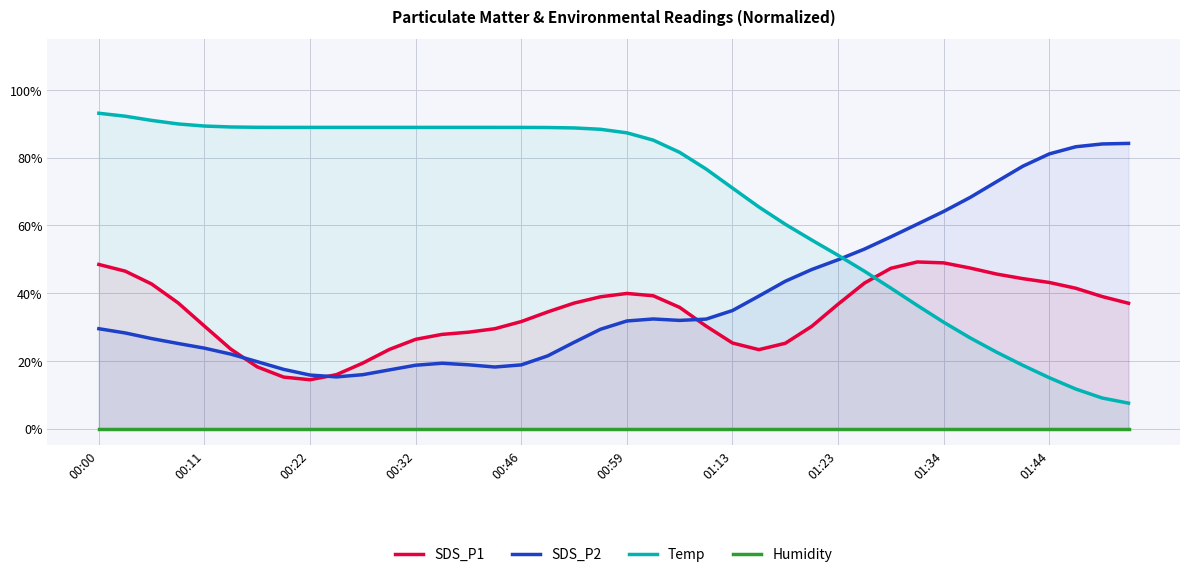

Reading left to right, what are all the values shown in this chart?

SDS_P1: 0.5	0.5	0.4	0.4	0.3	0.2	0.2	0.2	0.1	0.2	0.2	0.2	0.3	0.3	0.3	0.3	0.3	0.3	0.4	0.4	0.4	0.4	0.4	0.3	0.3	0.2	0.3	0.3	0.4	0.4	0.5	0.5	0.5	0.5	0.5	0.4	0.4	0.4	0.4	0.4
SDS_P2: 0.3	0.3	0.3	0.3	0.2	0.2	0.2	0.2	0.2	0.2	0.2	0.2	0.2	0.2	0.2	0.2	0.2	0.2	0.3	0.3	0.3	0.3	0.3	0.3	0.3	0.4	0.4	0.5	0.5	0.5	0.6	0.6	0.6	0.7	0.7	0.8	0.8	0.8	0.8	0.8
Temp: 0.9	0.9	0.9	0.9	0.9	0.9	0.9	0.9	0.9	0.9	0.9	0.9	0.9	0.9	0.9	0.9	0.9	0.9	0.9	0.9	0.9	0.9	0.8	0.8	0.7	0.7	0.6	0.6	0.5	0.5	0.4	0.4	0.3	0.3	0.2	0.2	0.1	0.1	0.1	0.1
Humidity: 0.0	0.0	0.0	0.0	0.0	0.0	0.0	0.0	0.0	0.0	0.0	0.0	0.0	0.0	0.0	0.0	0.0	0.0	0.0	0.0	0.0	0.0	0.0	0.0	0.0	0.0	0.0	0.0	0.0	0.0	0.0	0.0	0.0	0.0	0.0	0.0	0.0	0.0	0.0	0.0